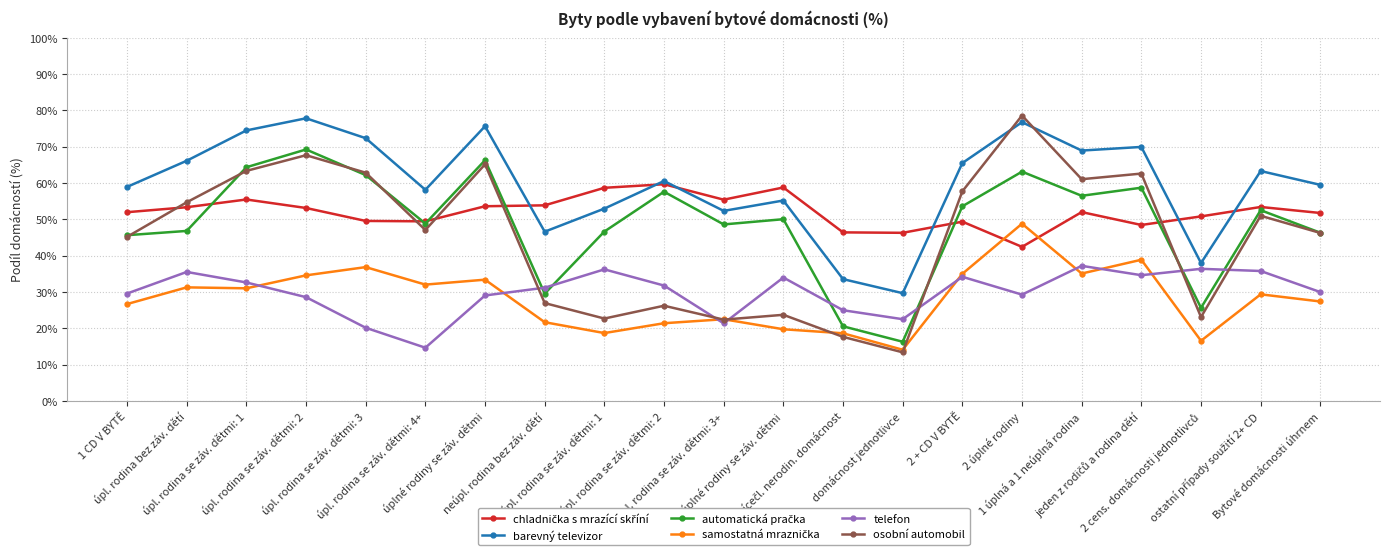

Which series has the largest range (max minus min)?

osobní automobil